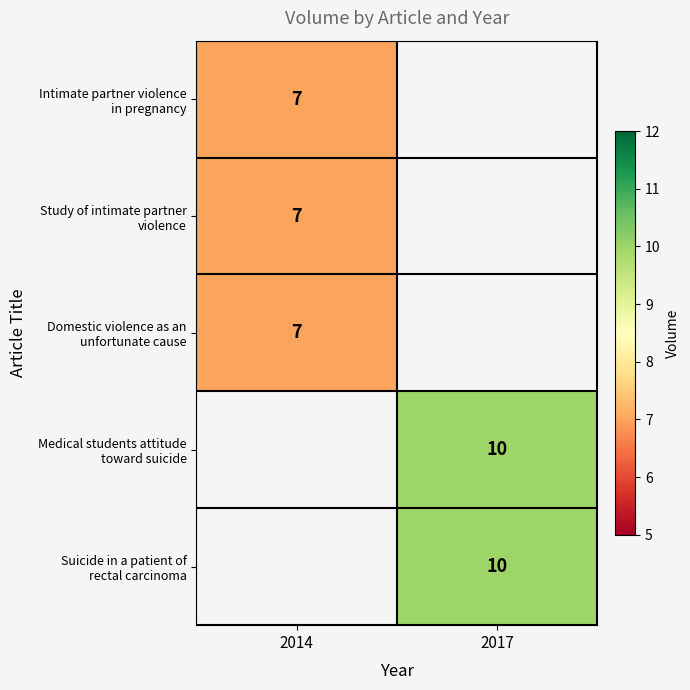

How many data points does each series have?

2